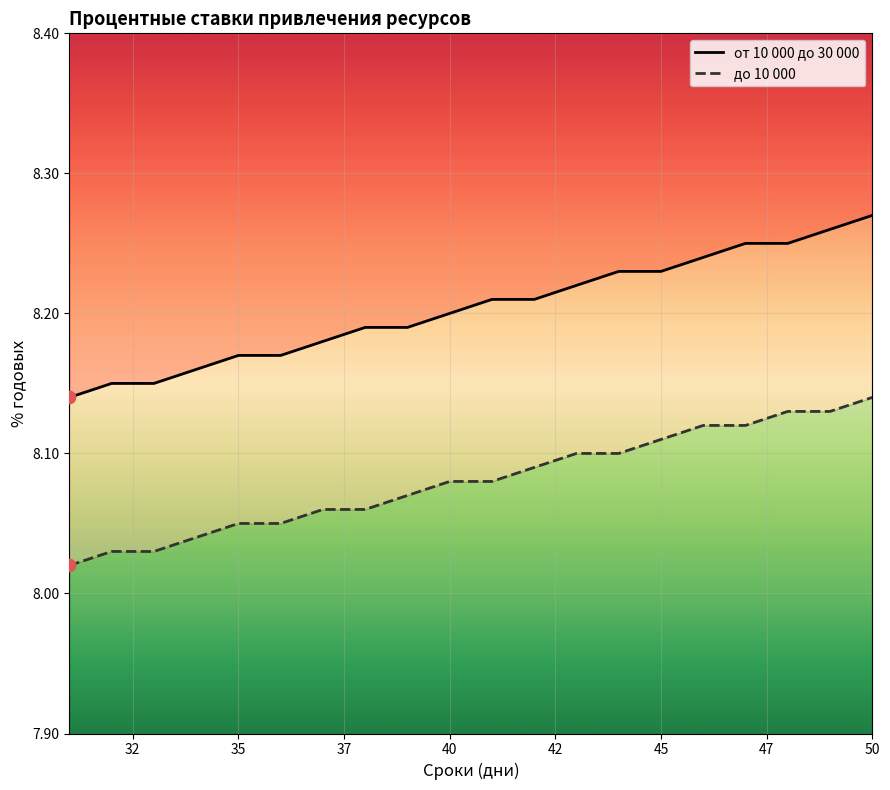

What are all the series names shown in the legend?

от 10 000 до 30 000, до 10 000